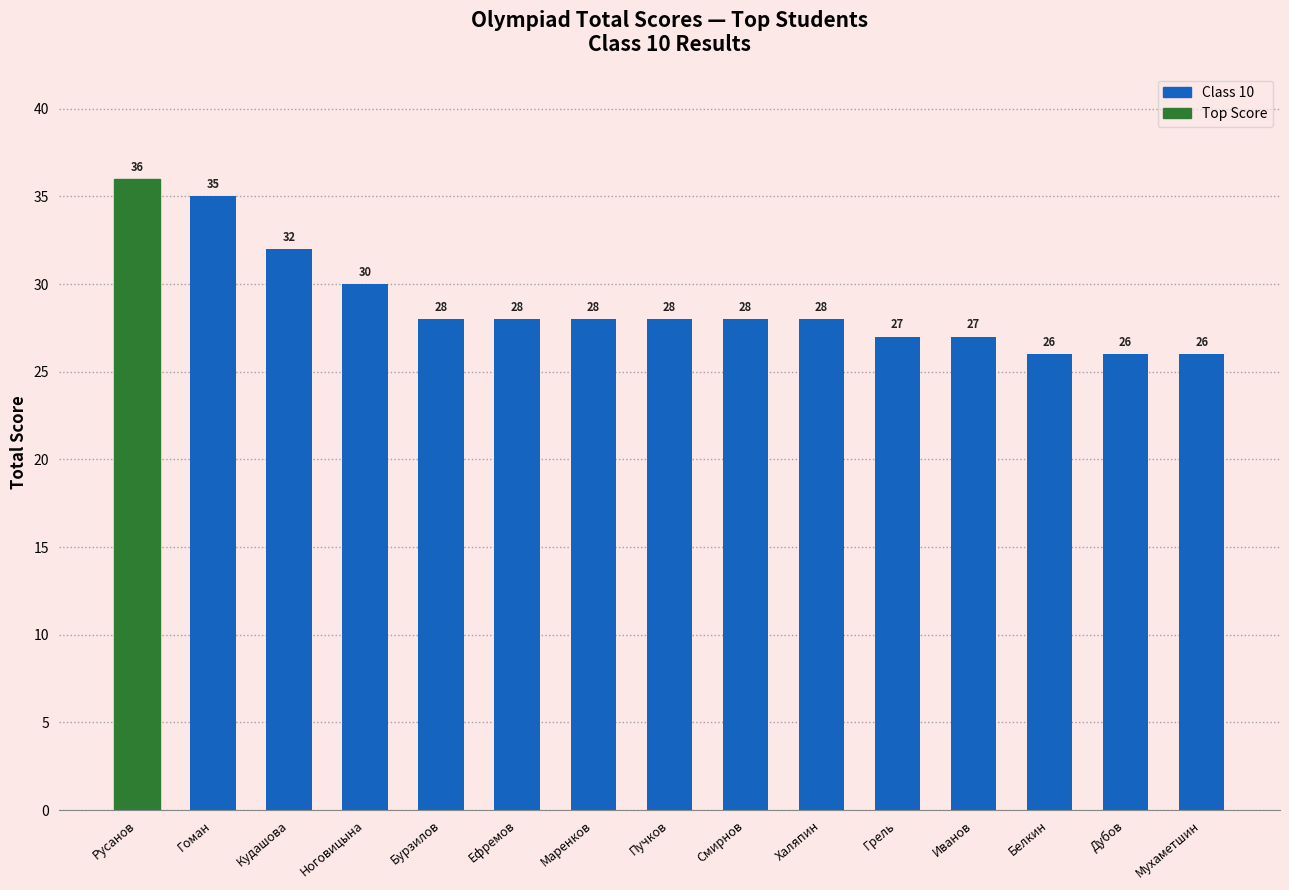

Is it true that the value at Гоман is 7?

False